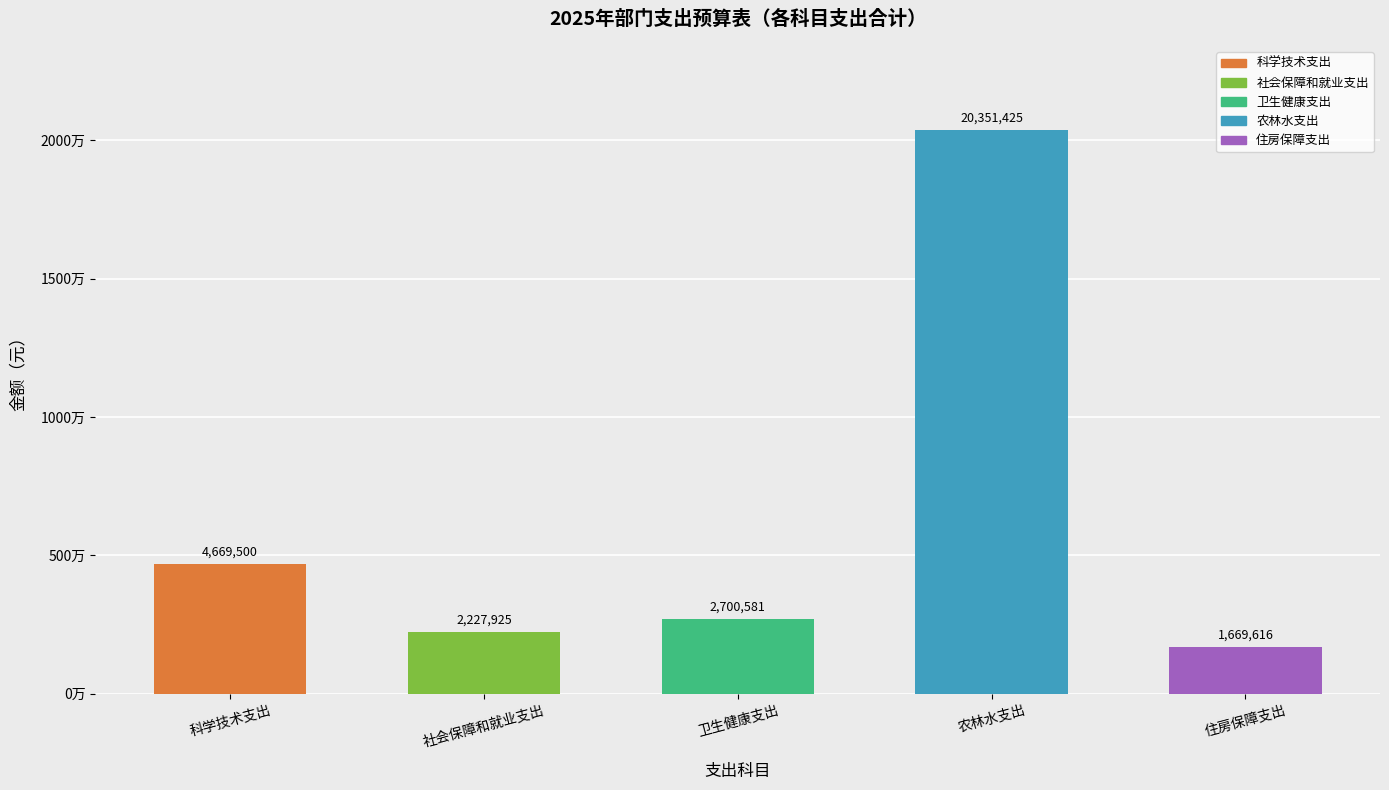

Are the bars horizontal?

No